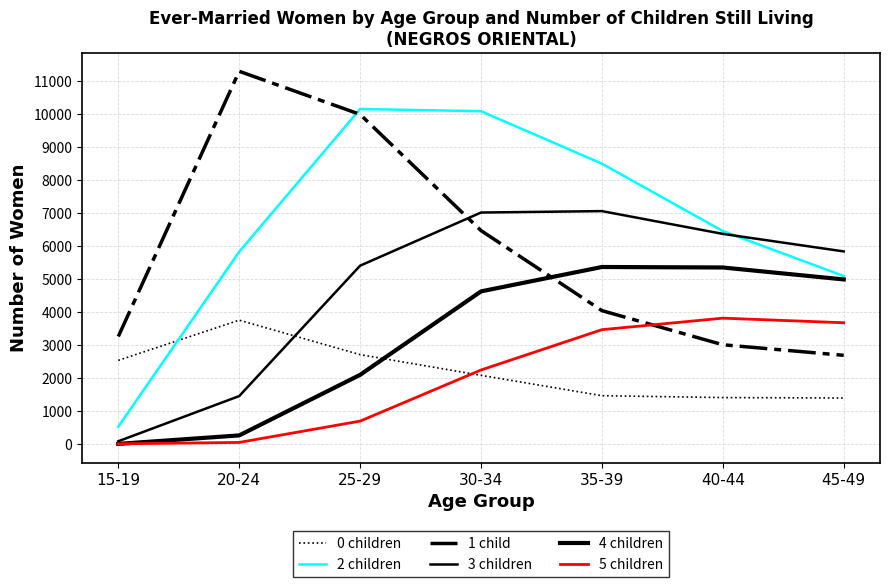

True or false: 3 children has a value of 5836 at 45-49.

True